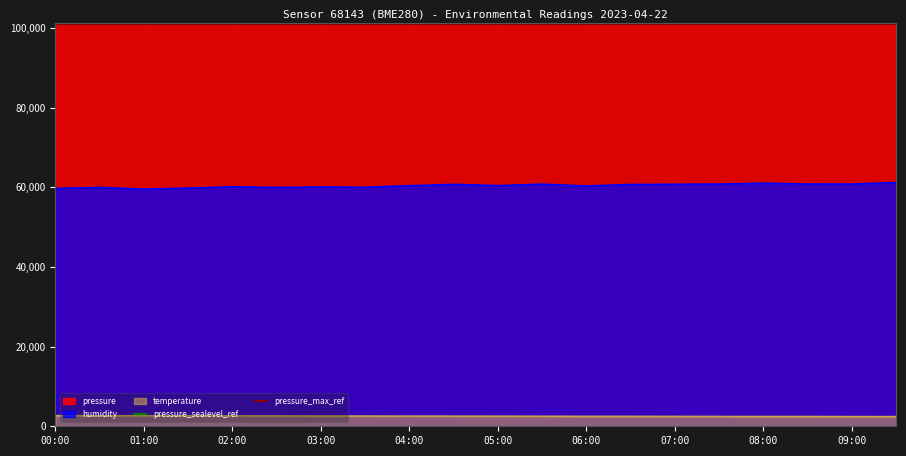

True or false: pressure has a value of 170480.6 at 06:00.

False